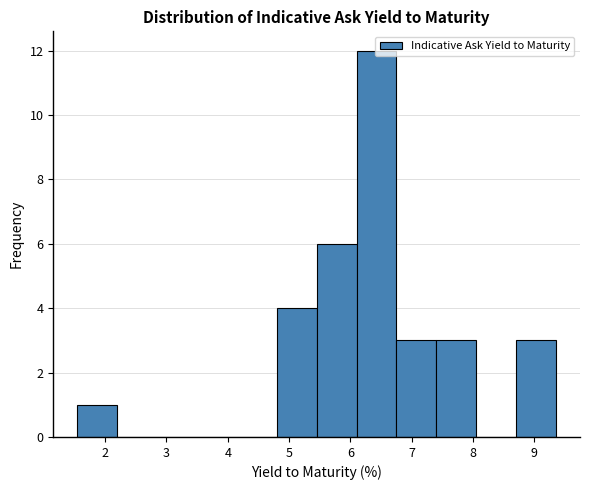

Which range on the x-axis has the tallest bar?

6.1 to 6.8